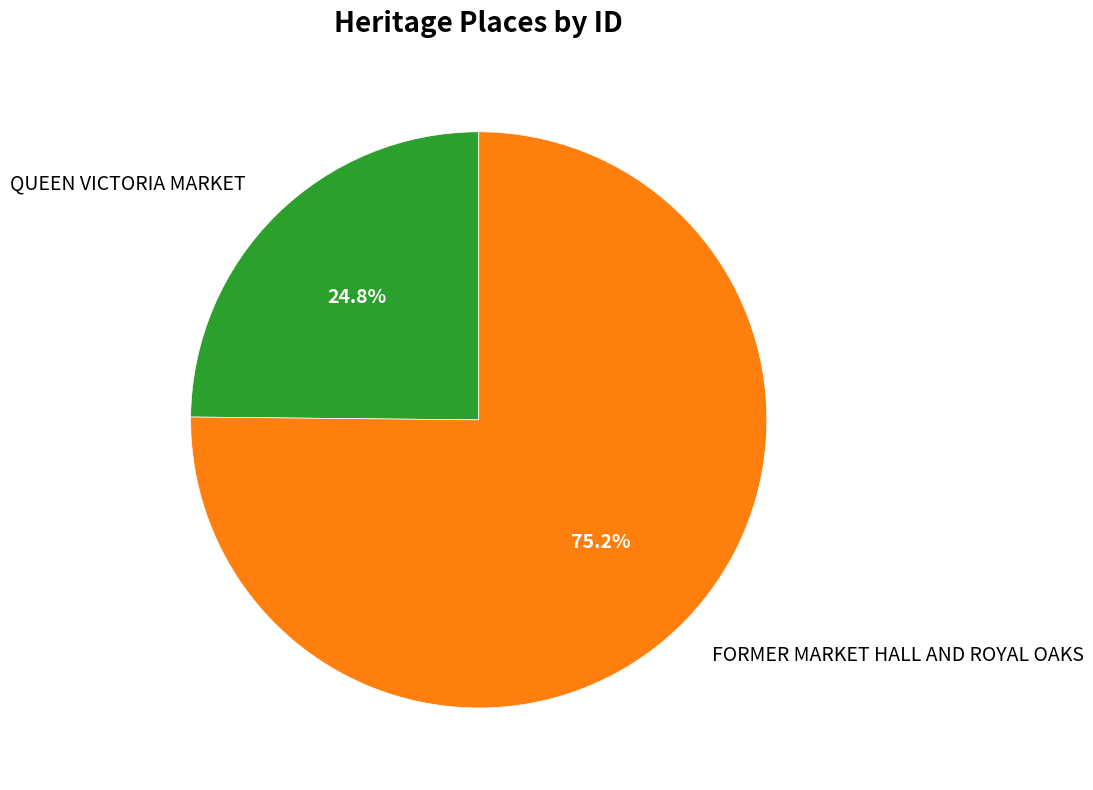

Which has a higher value, QUEEN VICTORIA MARKET or FORMER MARKET HALL AND ROYAL OAKS?

FORMER MARKET HALL AND ROYAL OAKS